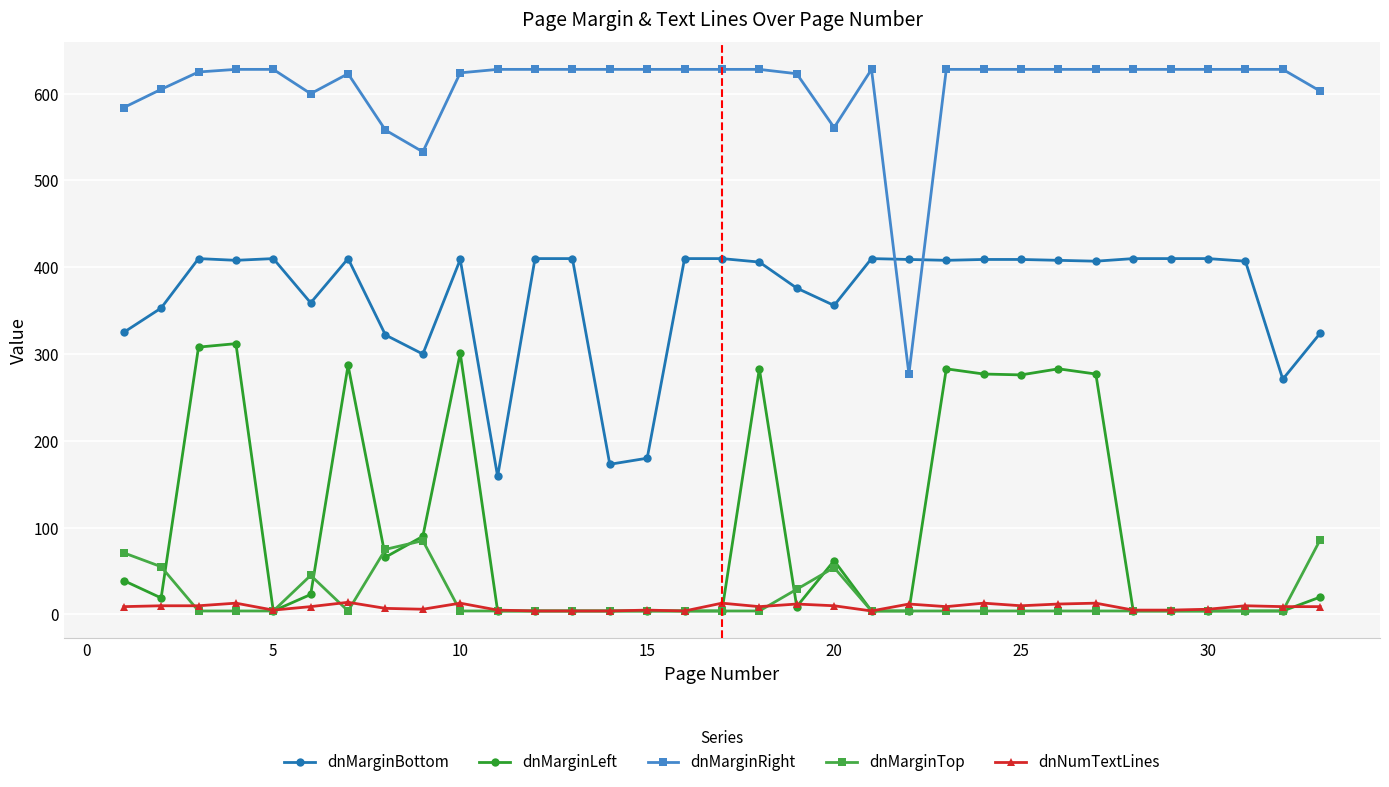

True or false: dnMarginLeft has more than 0 points higher than both neighbors.

True